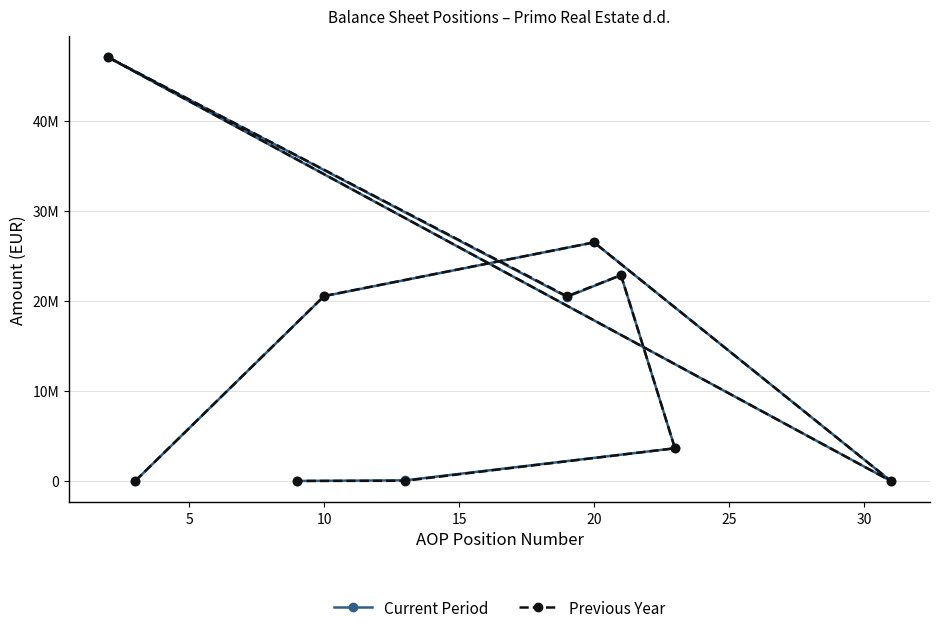

What is the greatest value displayed?

47018532